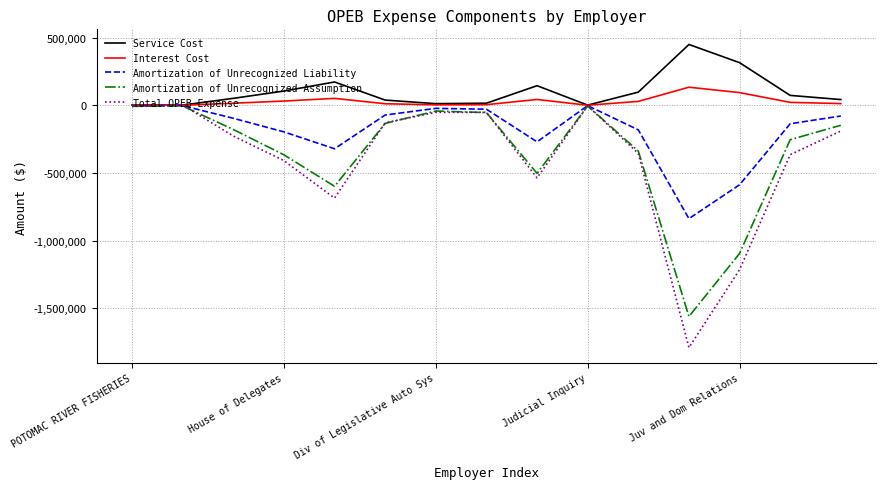

What is the maximum value for Amortization of Unrecognized Assumption?

-4740